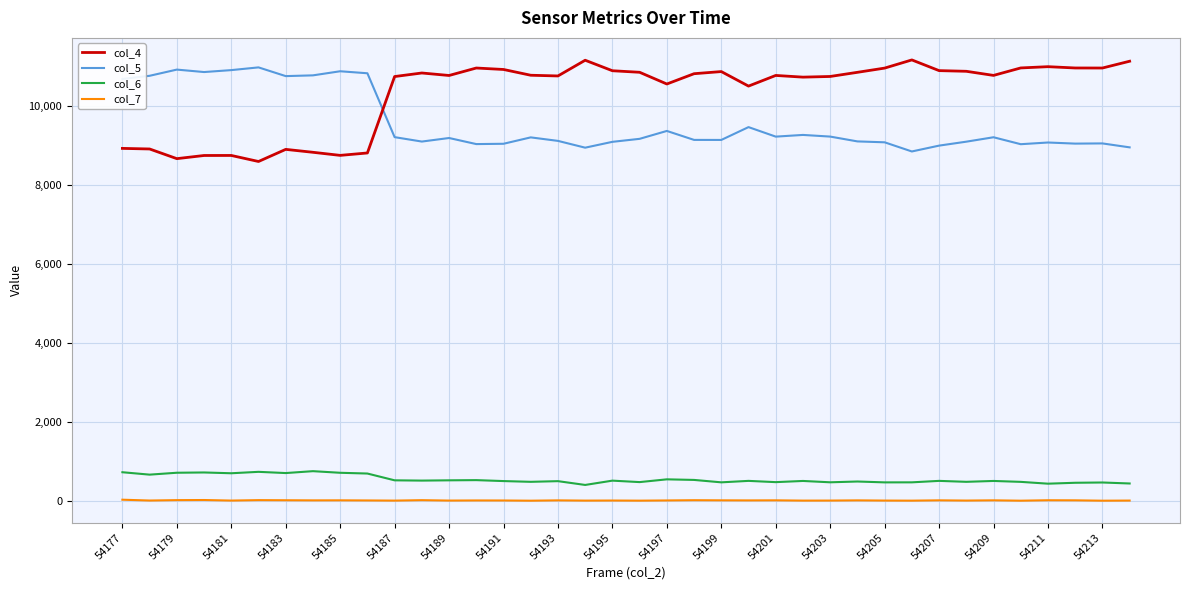

How many lines are shown in the chart?

4